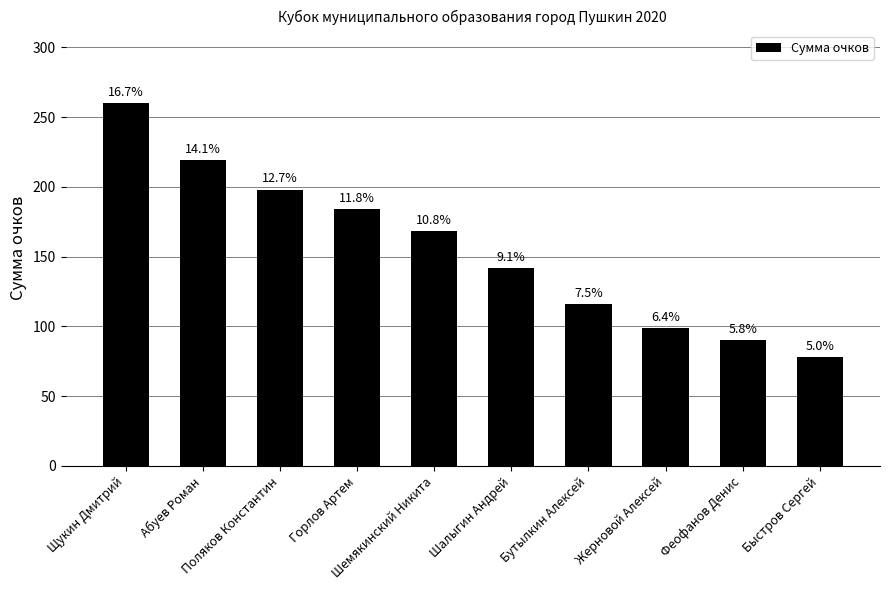

Does the chart contain stacked bars?

No